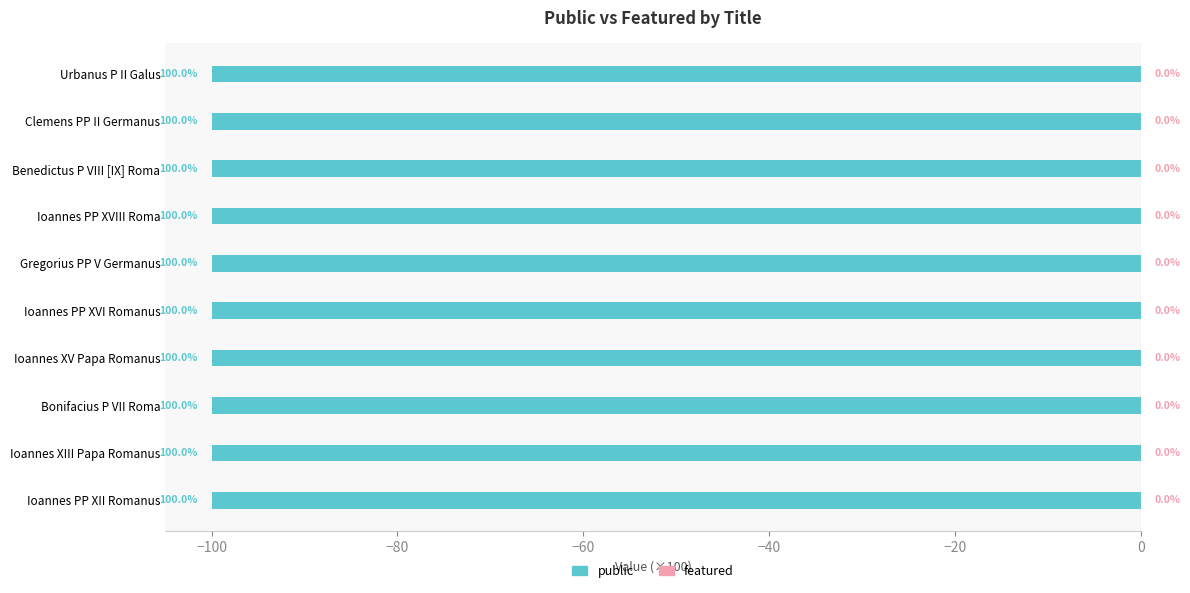

What value does the public series have at Ioannes PP XII Romanus?

1